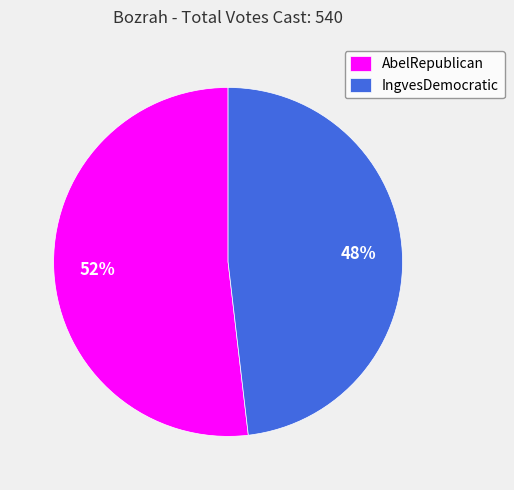

Between IngvesDemocratic and AbelRepublican, which is larger?

AbelRepublican